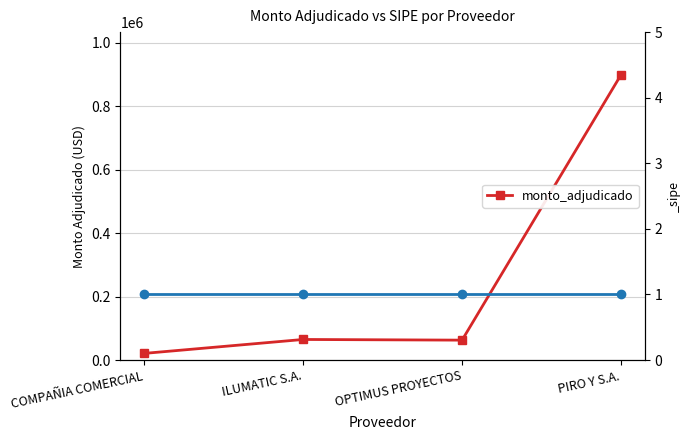

What value does the data have at COMPAÑIA COMERCIAL?

20969